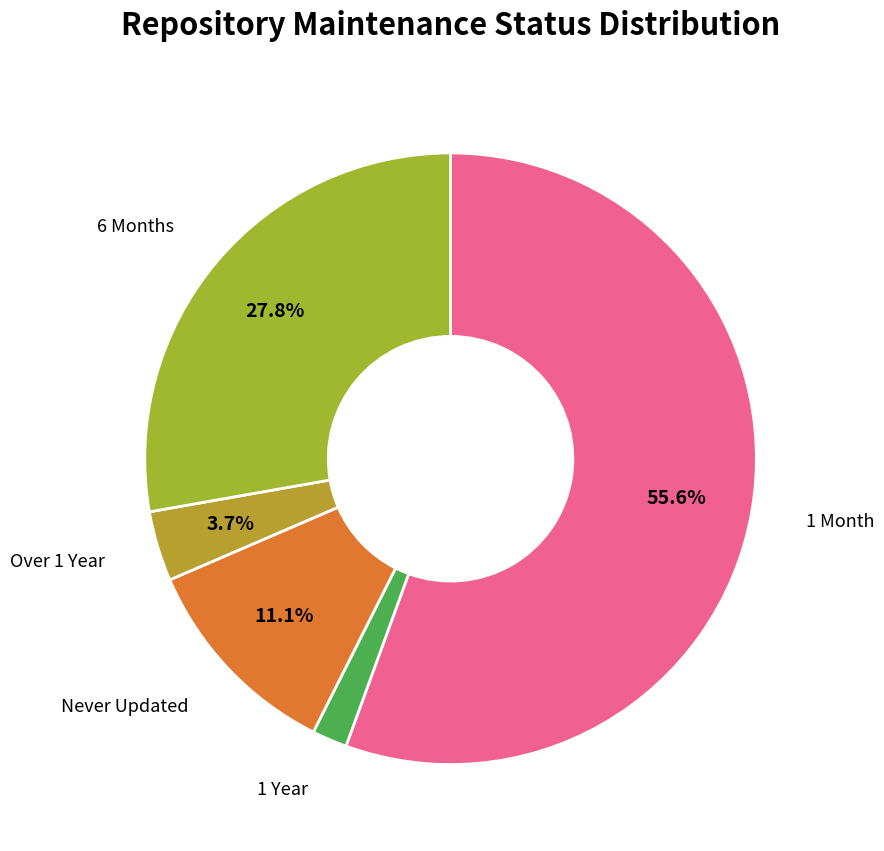

Which category has the biggest portion of the pie?

1 Month